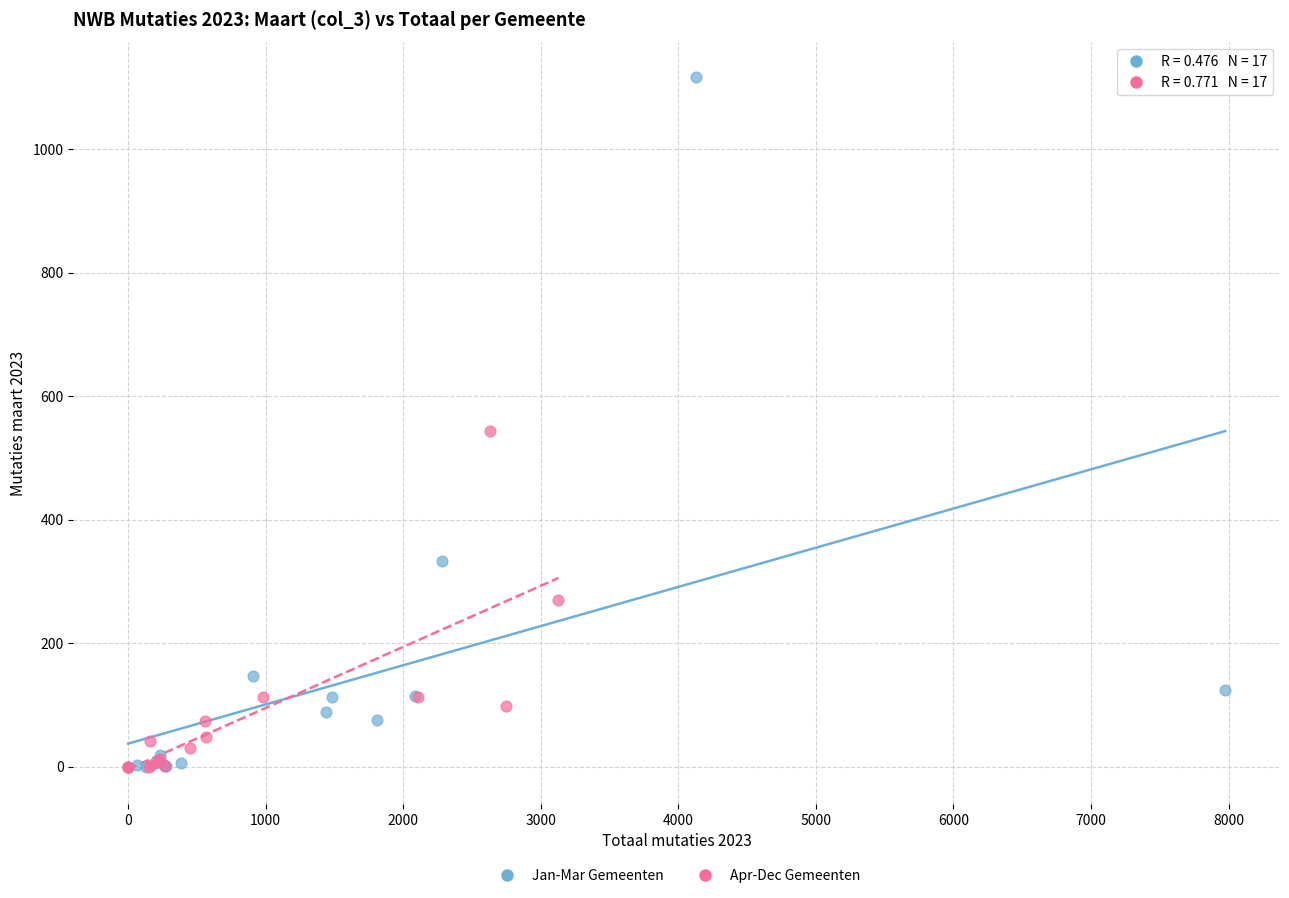

What are all the series names shown in the legend?

Jan-Mar Gemeenten, Apr-Dec Gemeenten